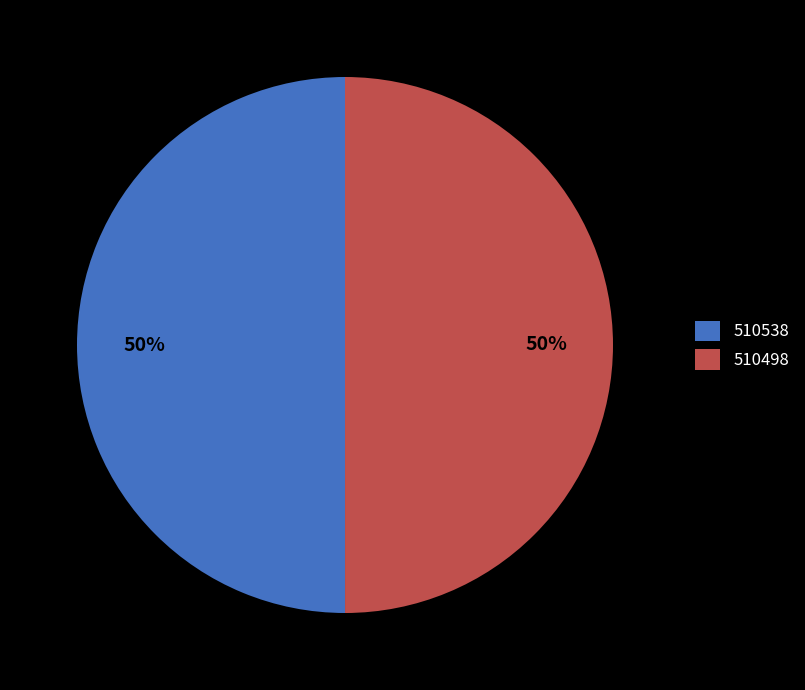

What is the ratio of the value at 510498 to the value at 510538?

1.0